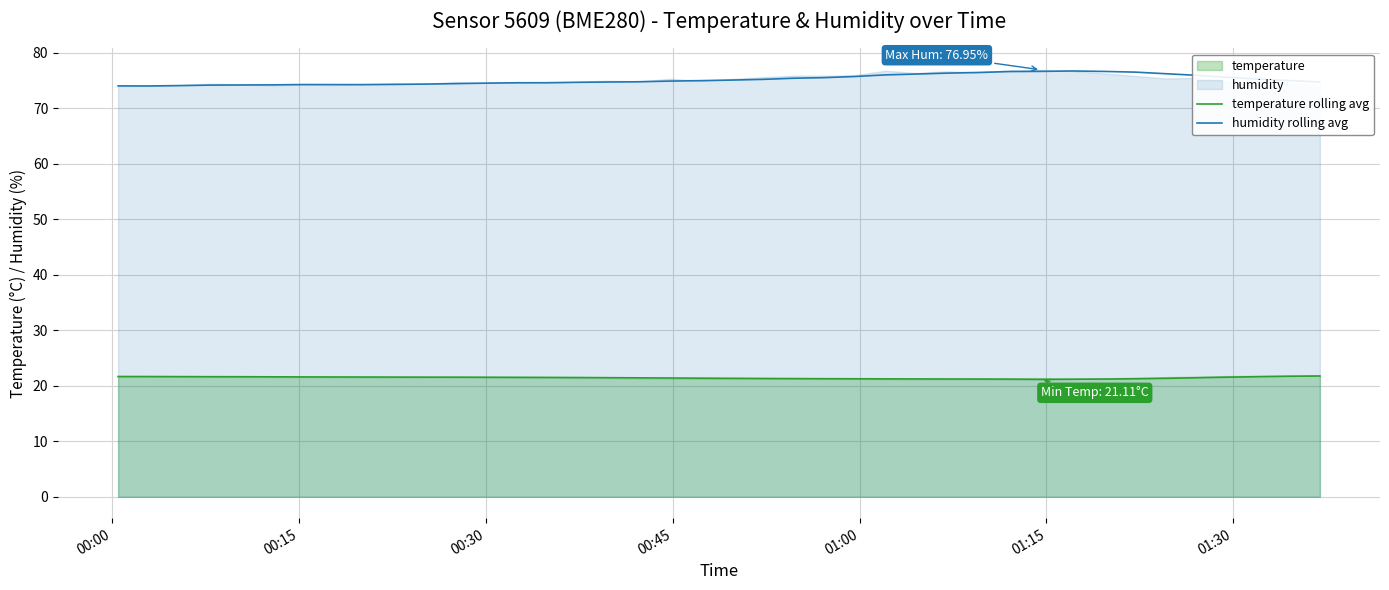

True or false: temperature rolling avg and humidity rolling avg cross at least once.

False